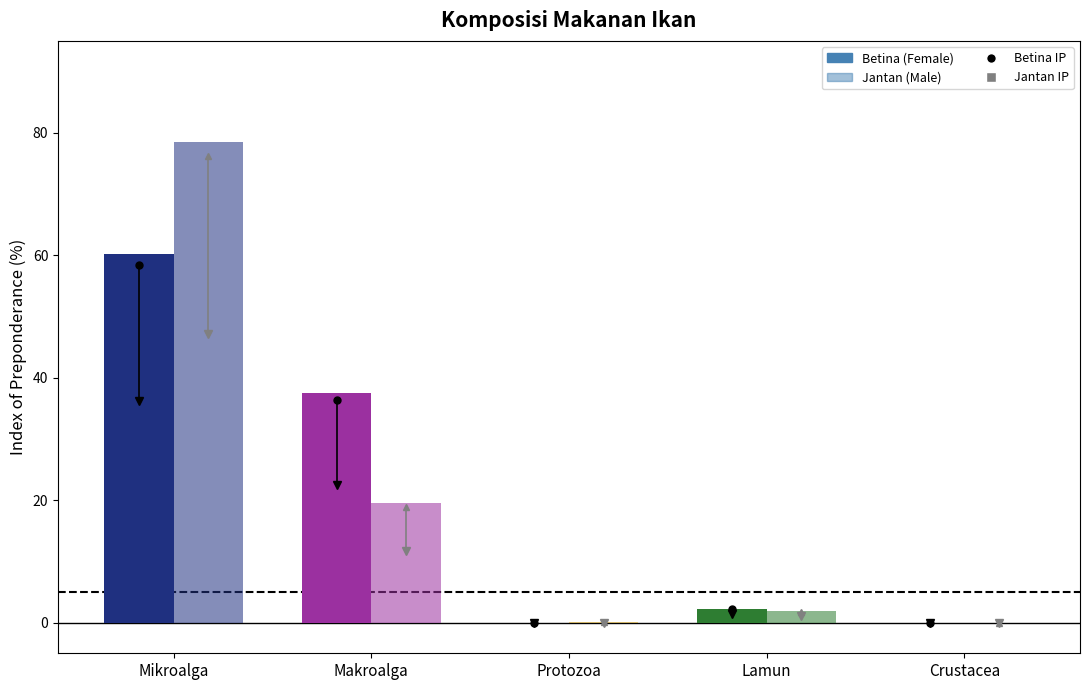

What is the difference between the maximum and minimum values in the Betina series?

60.2